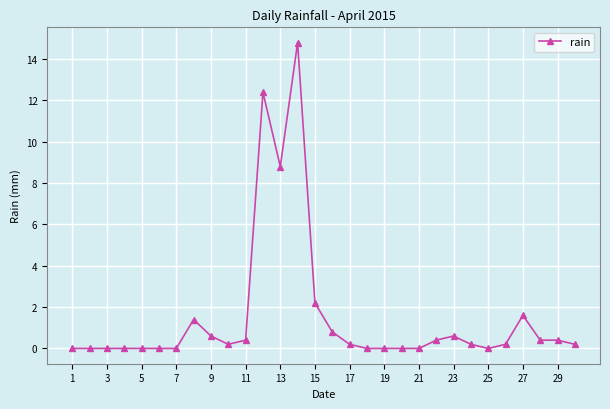

True or false: the data has more than 1 interior local peaks.

True